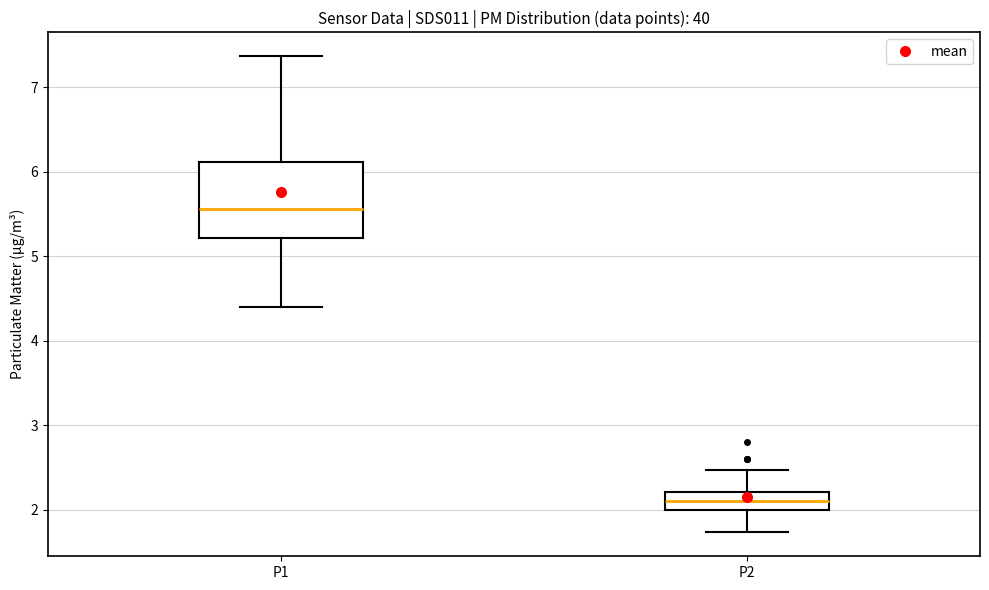

Reading left to right, read every box against the y-axis: the position of its median line, the range the box covers, and the ends of its whiskers. The values are not printed on the chart, so give them approximately, as read against the axis.

P1: median 5.6, box 5.2 to 6.1, whiskers 4.4 to 7.4
P2: median 2.1, box 2.0 to 2.2, whiskers 1.7 to 2.5